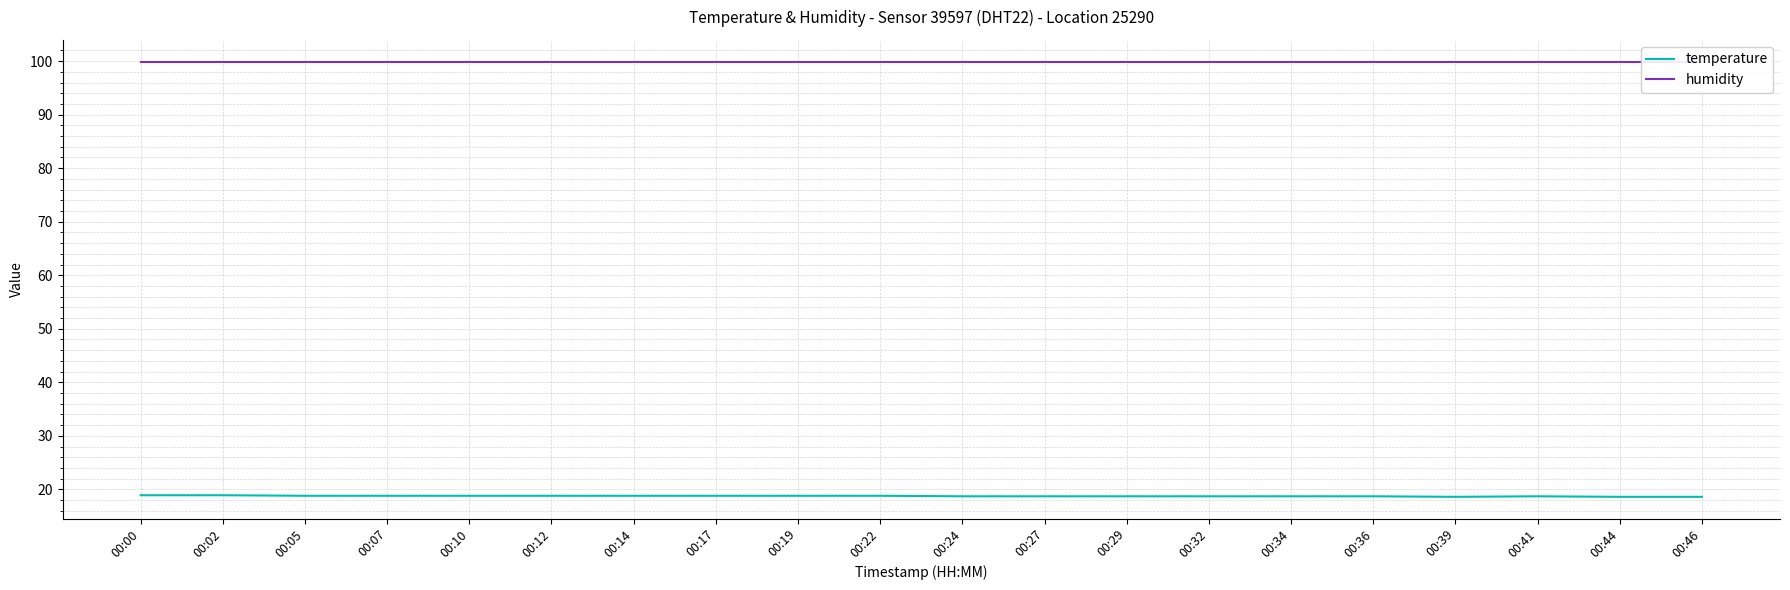

What is the difference between the maximum and minimum values in the temperature series?

0.3